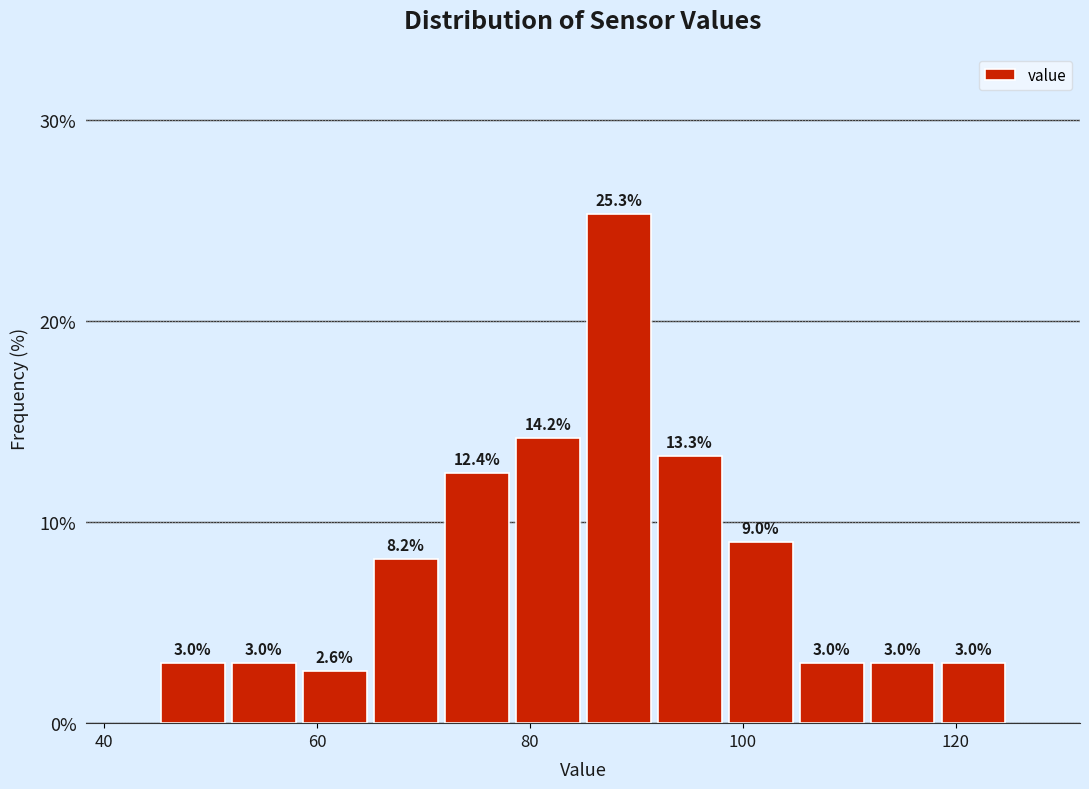

Around what value on the x-axis is the tallest bar? Give the approximate position of its centre, as read against the axis.

88